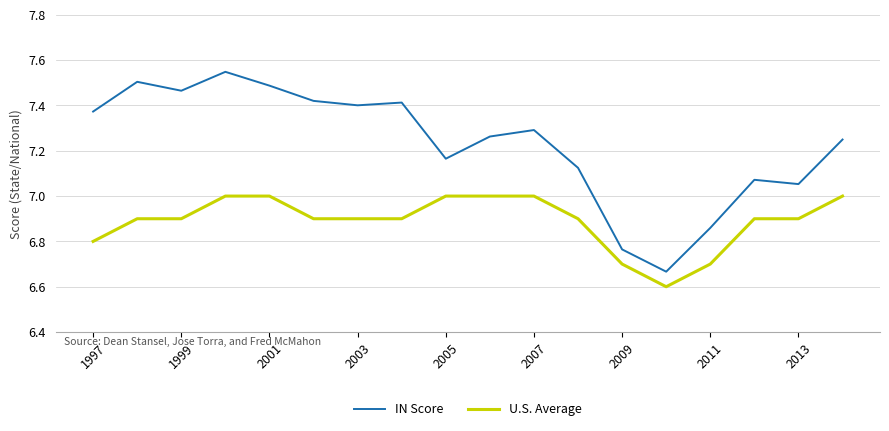

True or false: U.S. Average and IN Score cross at least once.

False